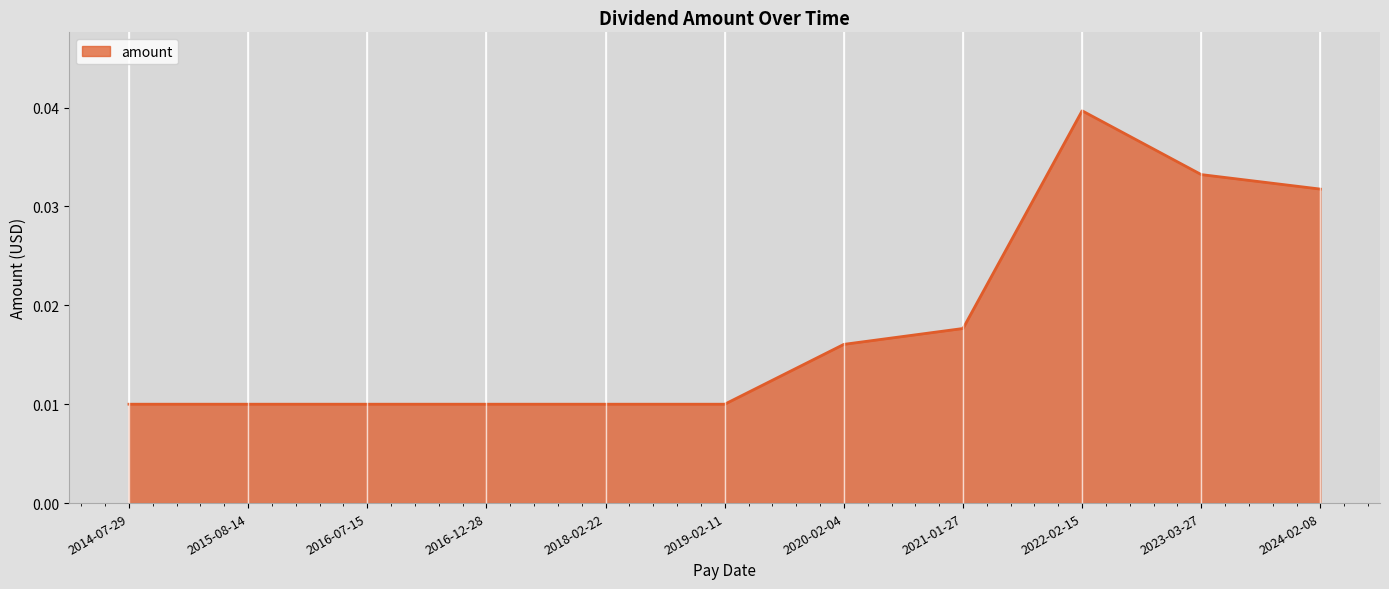

How many lines are shown in the chart?

1